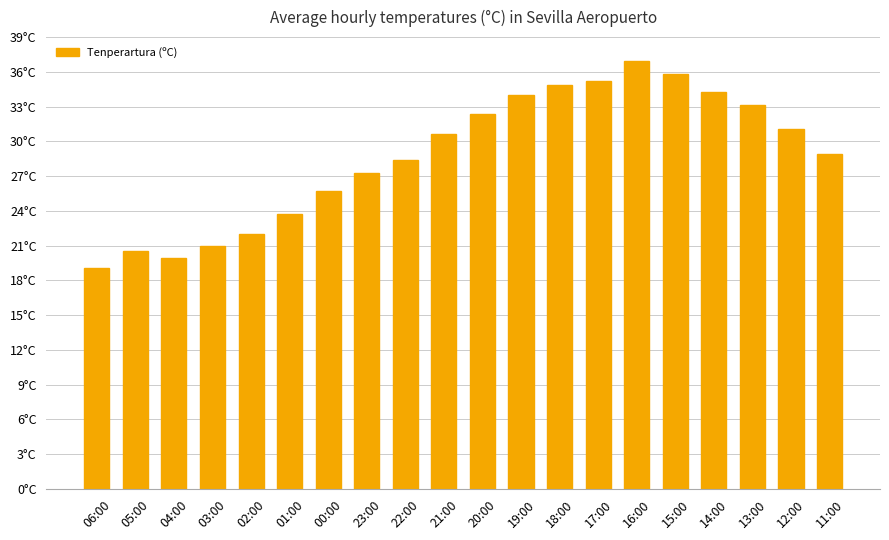

At which label is the value closest to 28?

22:00